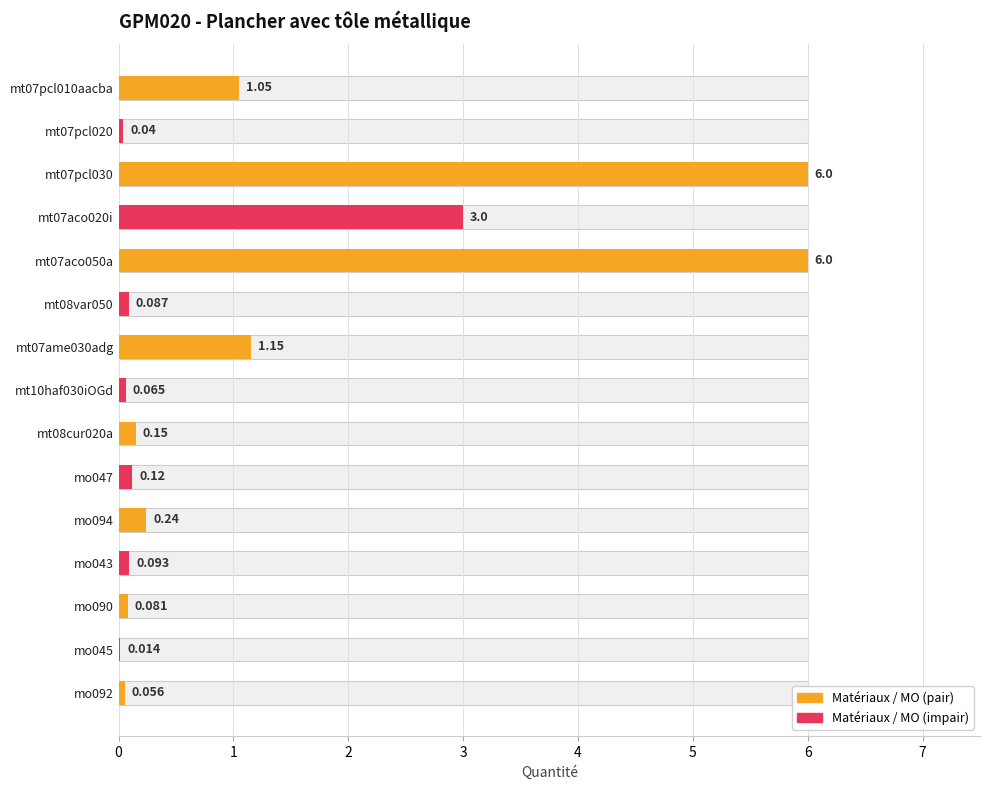

Reading left to right, list all the values displayed in this chart.

1.1	0.0	6.0	3.0	6.0	0.1	1.1	0.1	0.1	0.1	0.2	0.1	0.1	0.0	0.1